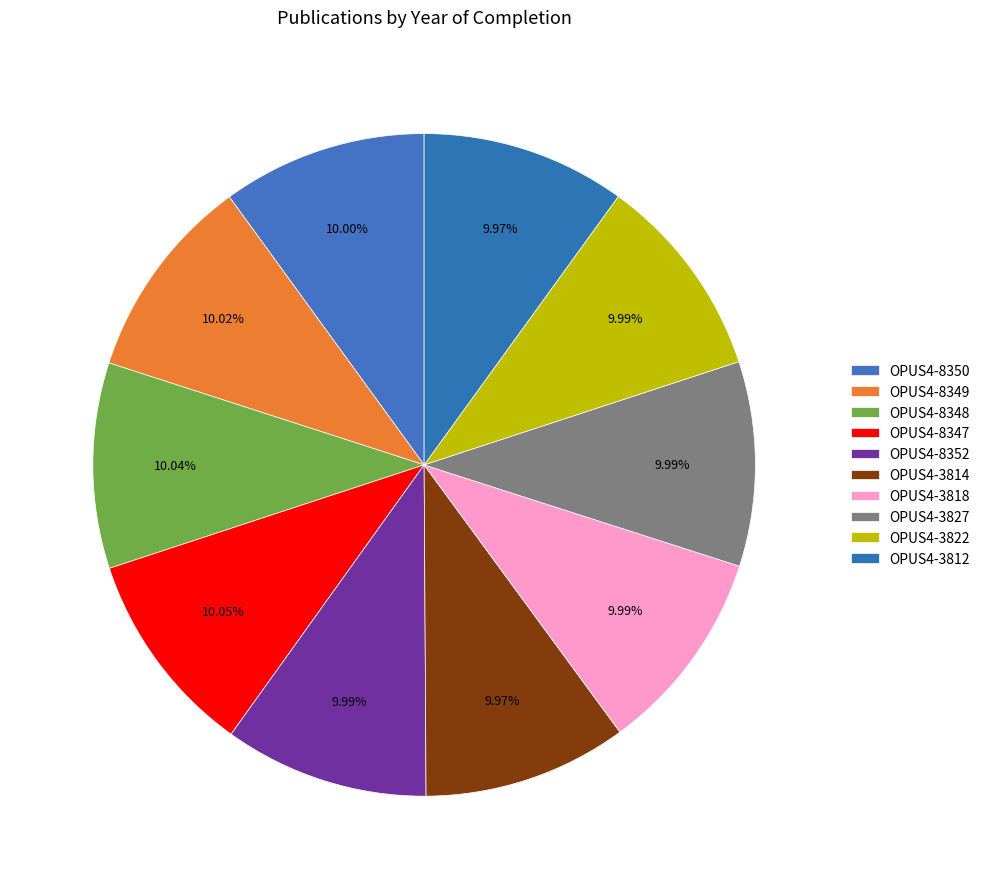

Is the sum of OPUS4-8352 and OPUS4-3827 greater than half?

No